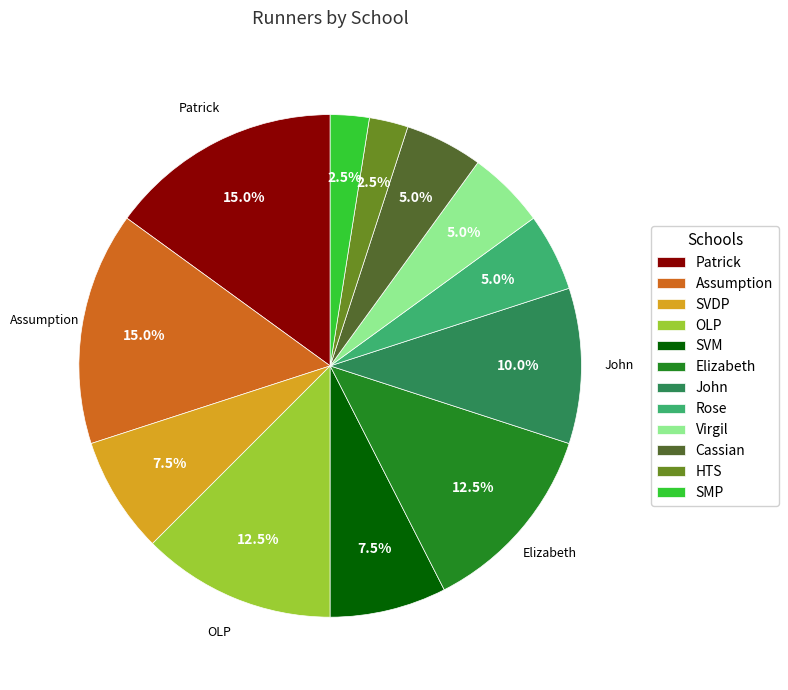

Is it true that Cassian is 5% of the pie?

True